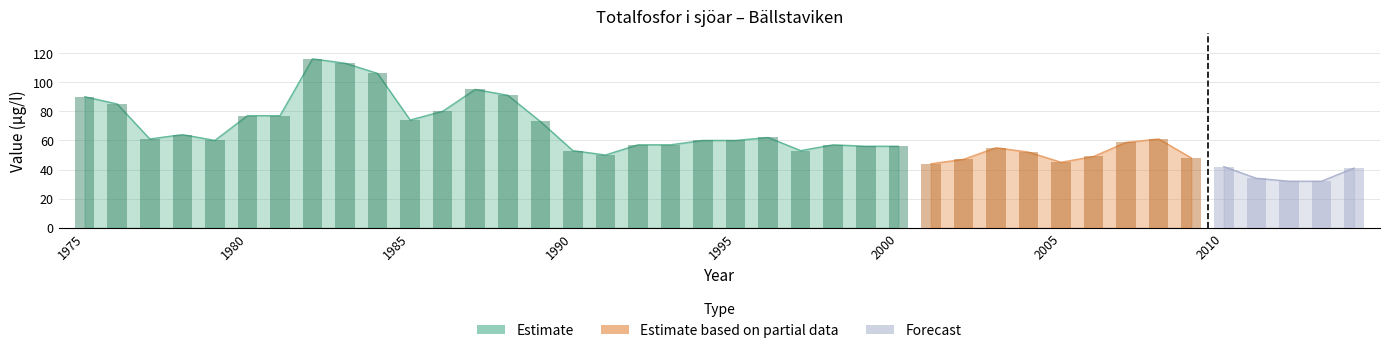

The chart shows a value of 19.2 at 1986. True or false?

False